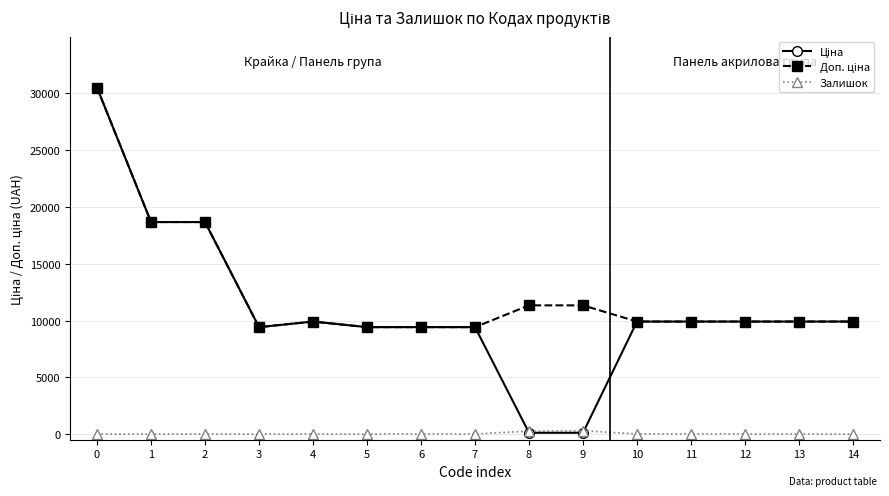

How many data points does each series have?

15